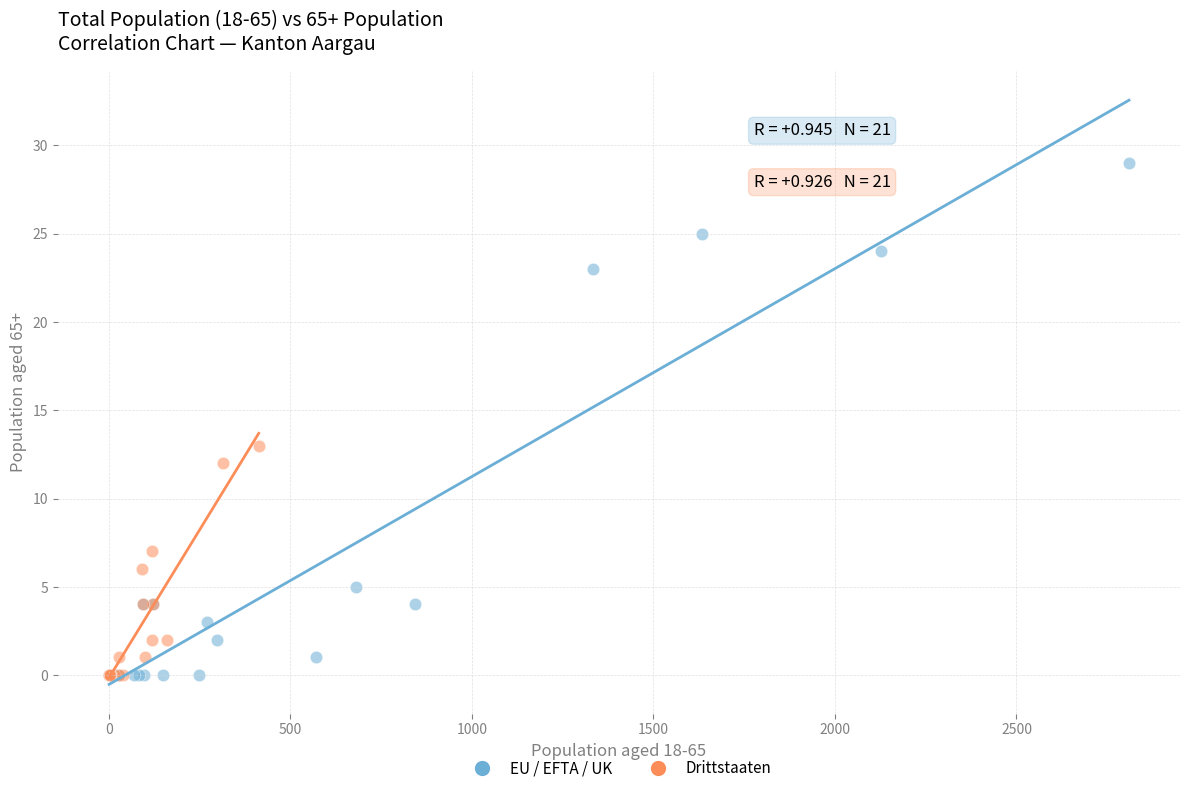

Which series has the largest Y range (max minus min)?

EU / EFTA / UK